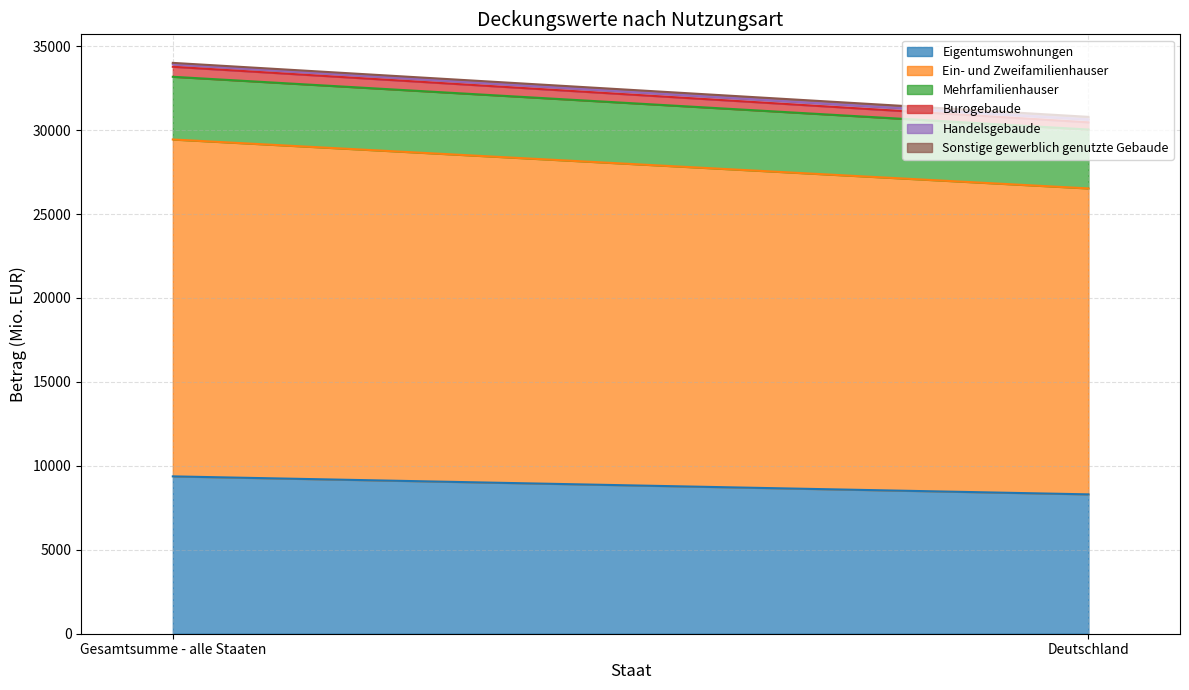

What position from the left is Deutschland?

2